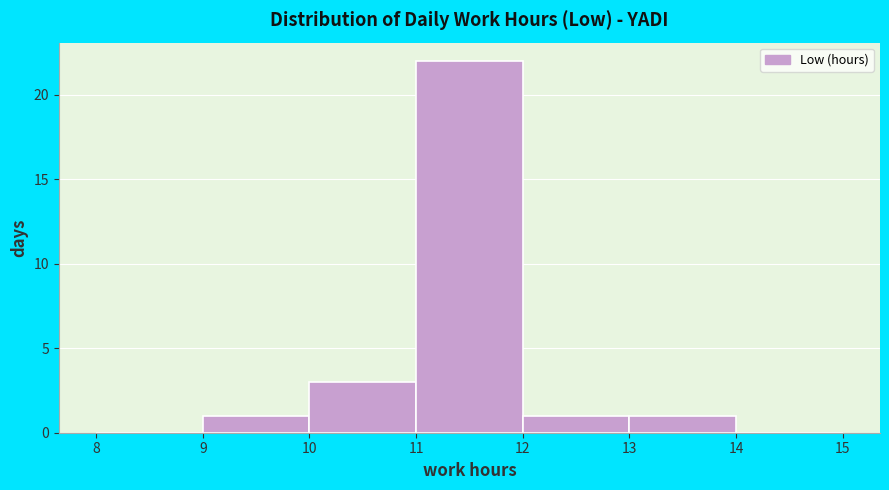

Over which range of the x-axis is the bar tallest?

11 to 12